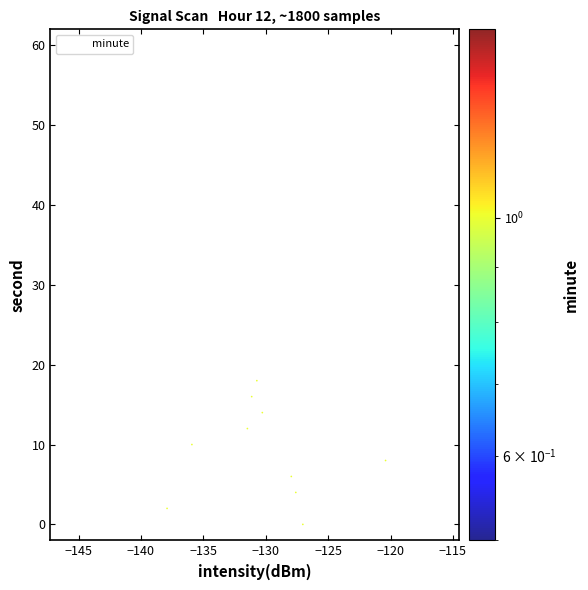

What is the range of Y values (max minus min)?

58